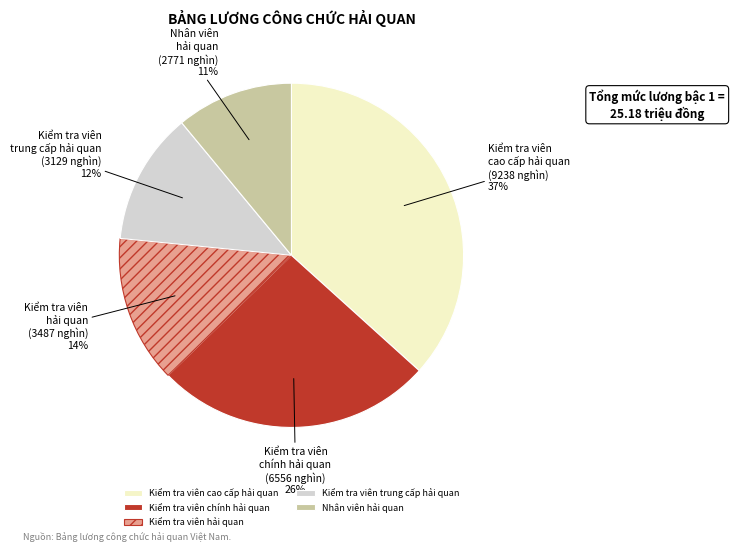

How many segments does this pie chart have?

5